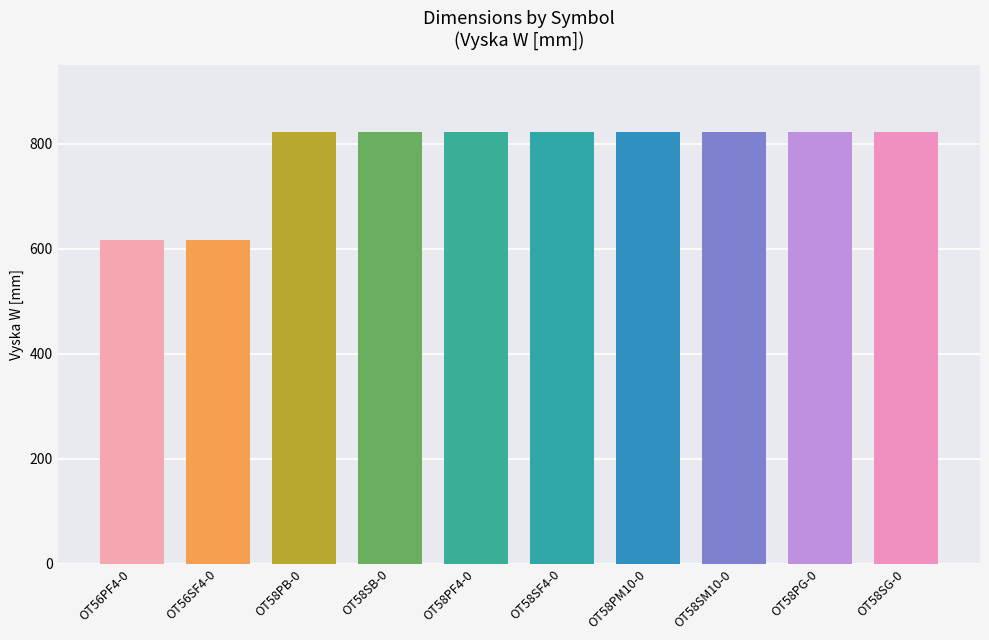

List the labels in order of value, smallest first.

OT56PF4-0, OT56SF4-0, OT58PB-0, OT58SB-0, OT58PF4-0, OT58SF4-0, OT58PM10-0, OT58SM10-0, OT58PG-0, OT58SG-0